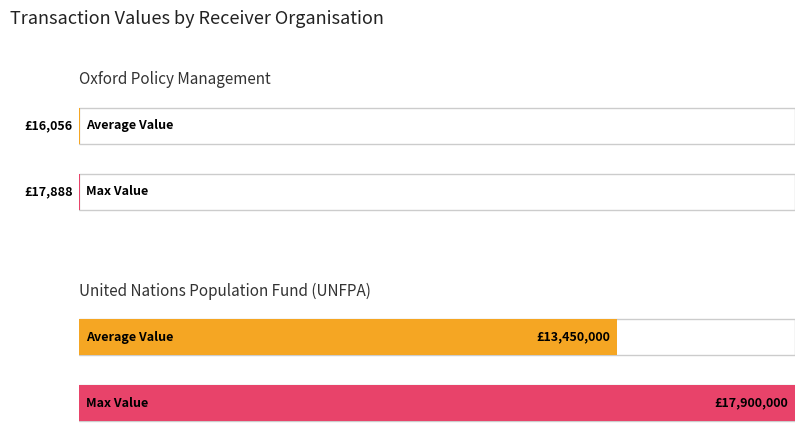

Are the bars horizontal?

Yes